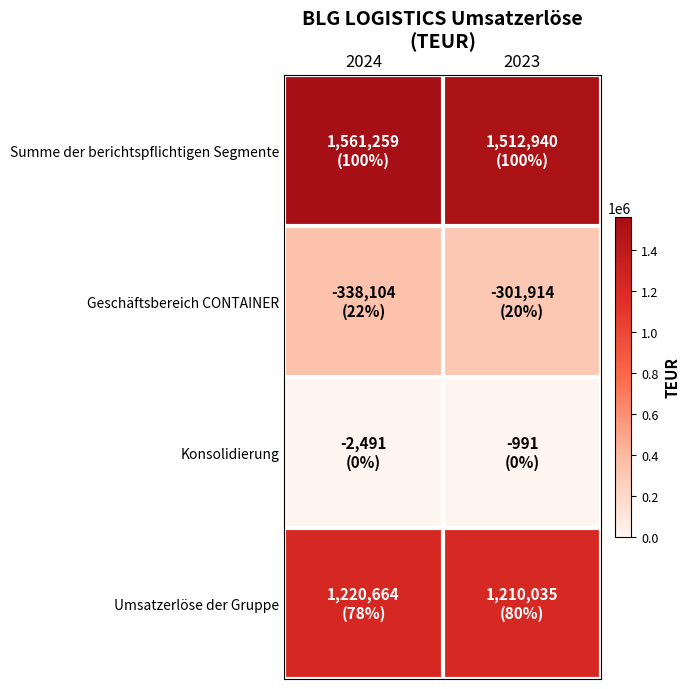

Count the number of data series in this chart.

4